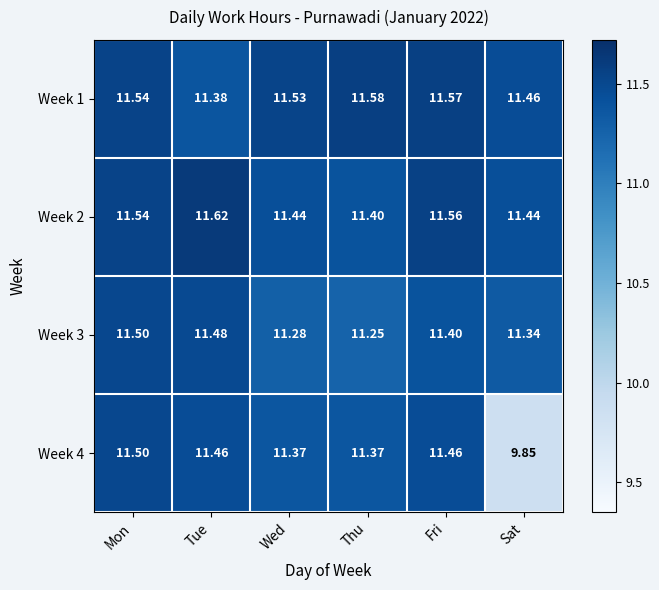

Where is Week 3 nearest to the value 11?

Thu